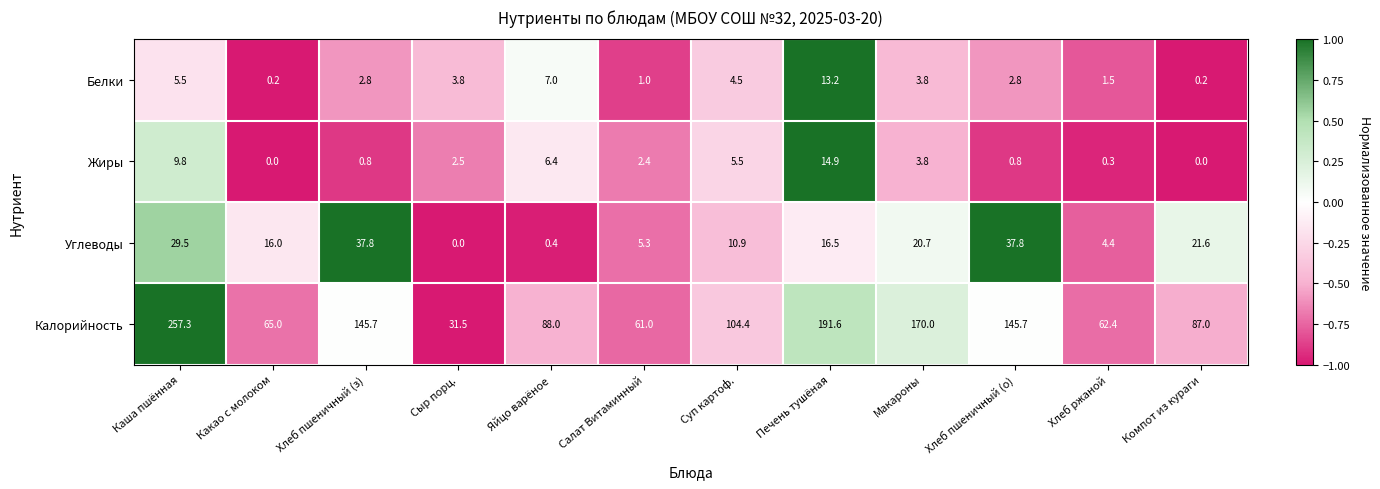

What is the sum of the Калорийность values at Хлеб пшеничный (з) and Компот из кураги?

232.7